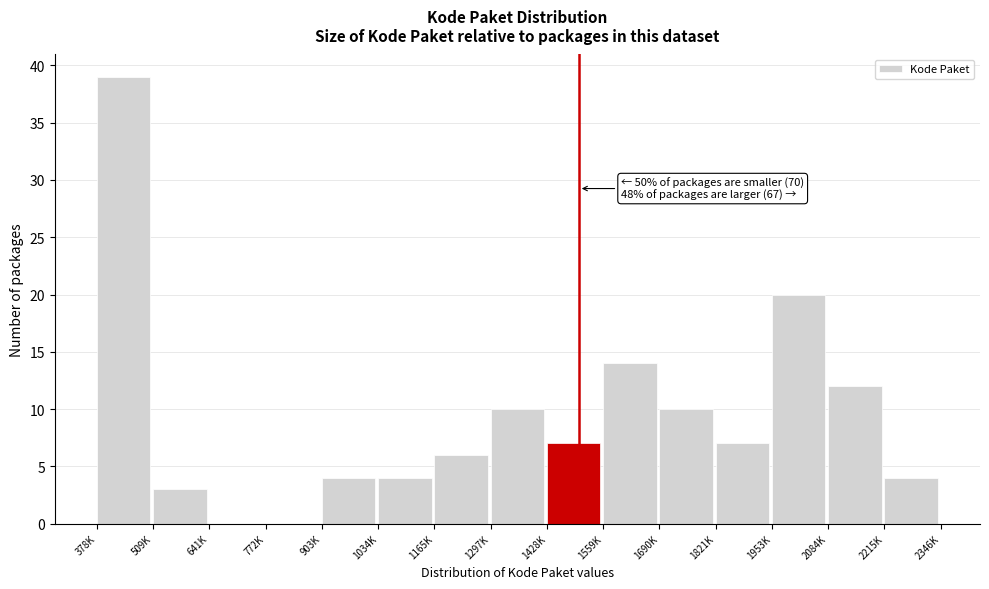

Reading left to right, extract all data points from this chart.

378K=39	509K=3	641K=0	772K=0	903K=4	1034K=4	1165K=6	1297K=10	1428K=7	1559K=14	1690K=10	1821K=7	1953K=20	2084K=12	2215K=4